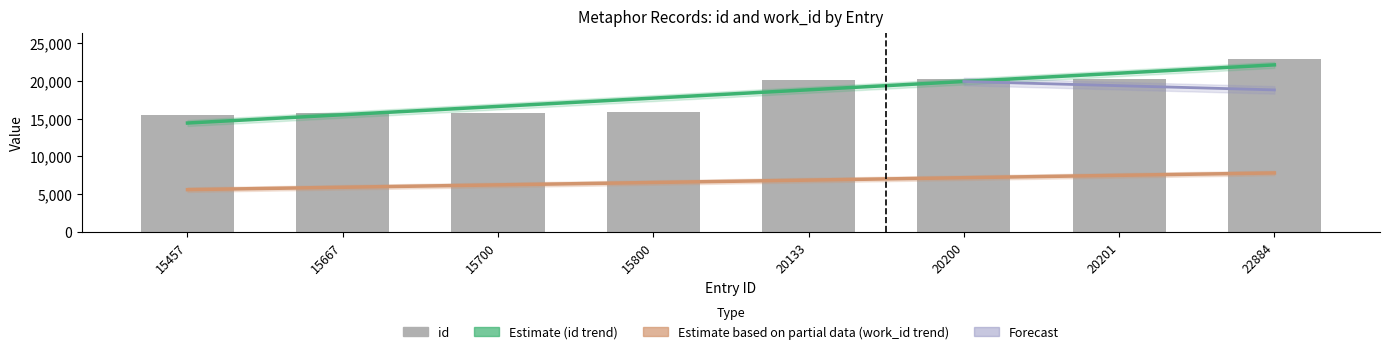

Which series has the widest spread of values?

Estimate (id trend)